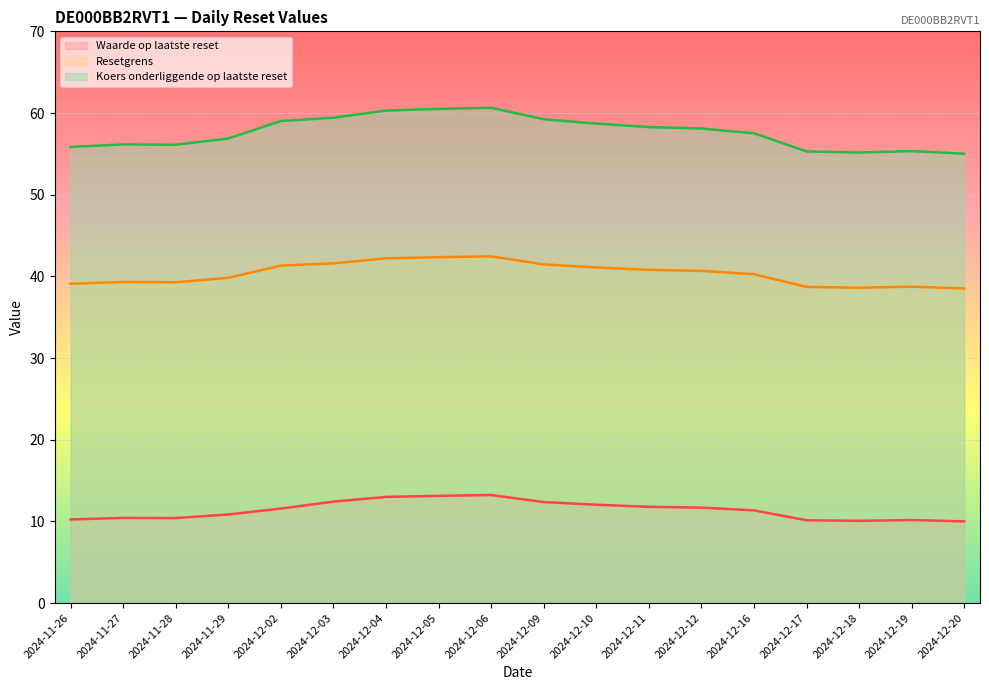

Does the chart display data point markers on the line(s)?

No